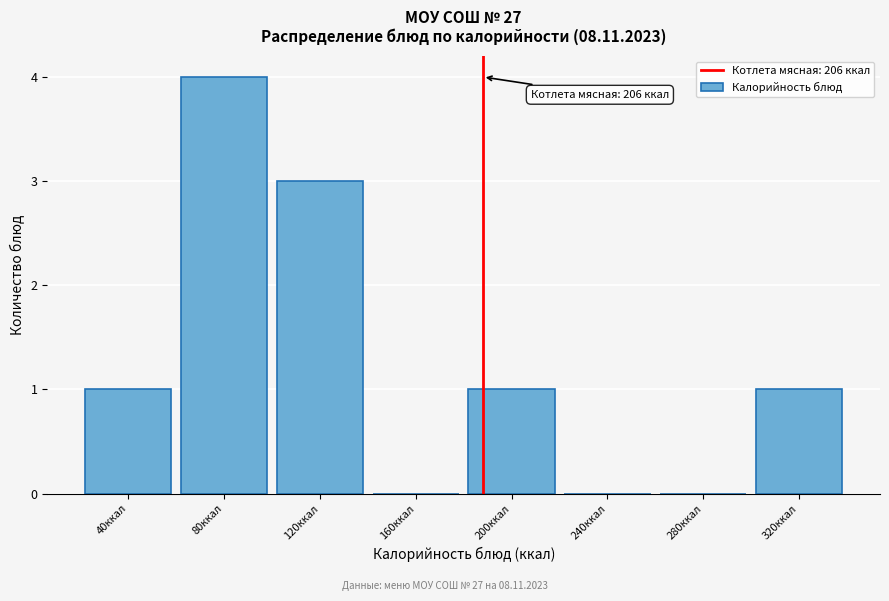

Reading left to right, extract all data points from this chart.

40ккал=1	80ккал=4	120ккал=3	160ккал=0	200ккал=1	240ккал=0	280ккал=0	320ккал=1